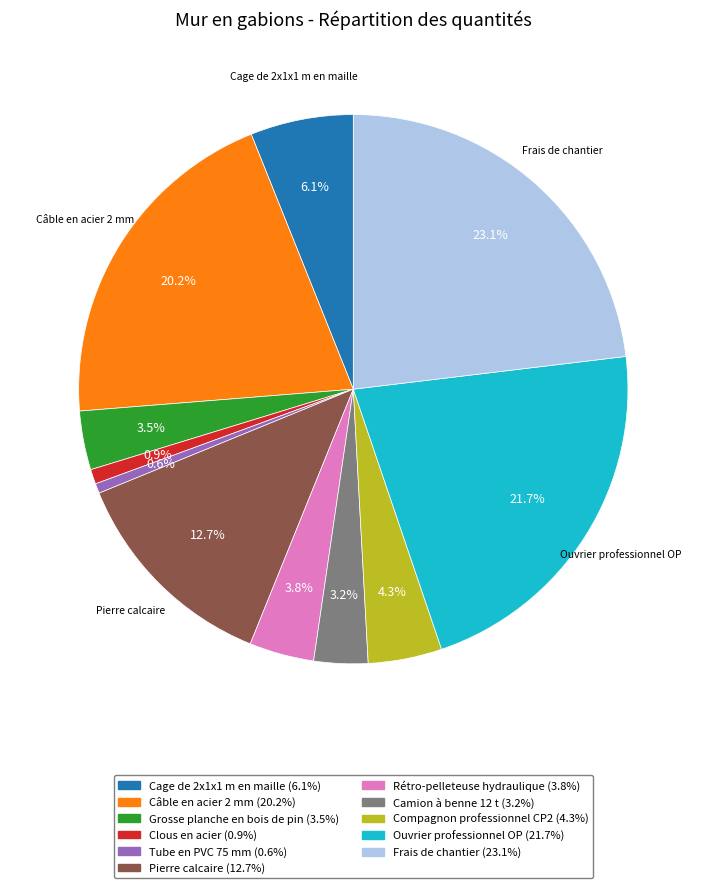

The Ouvrier professionnel OP slice represents 17% of the pie. True or false?

False